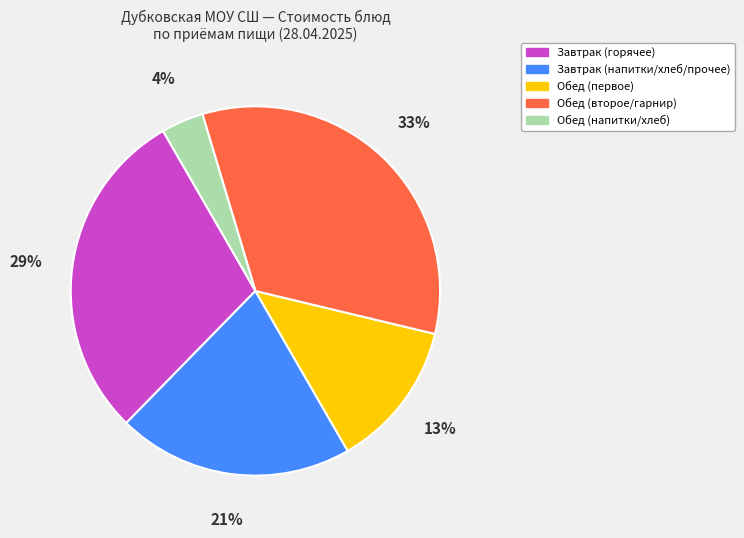

Which slice is the largest?

Обед (второе/гарнир)